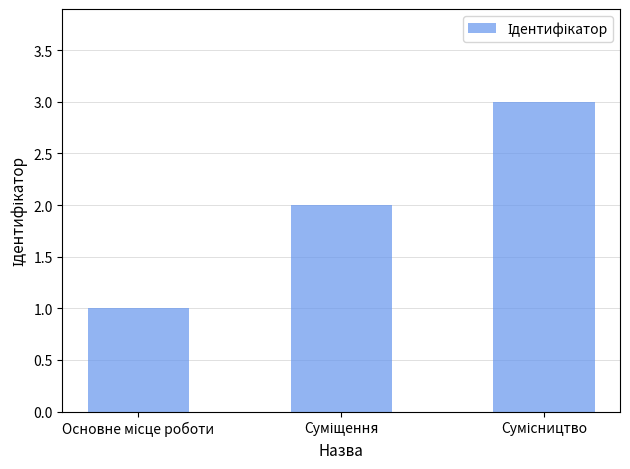

Are the bars horizontal?

No